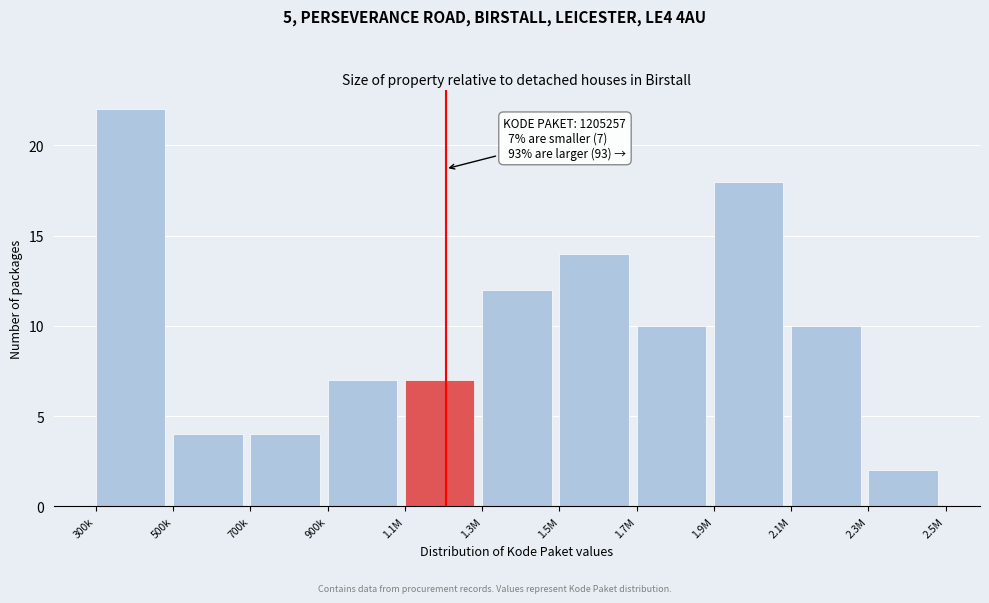

Reading left to right, list all the values displayed in this chart.

22	4	4	7	7	12	14	10	18	10	2